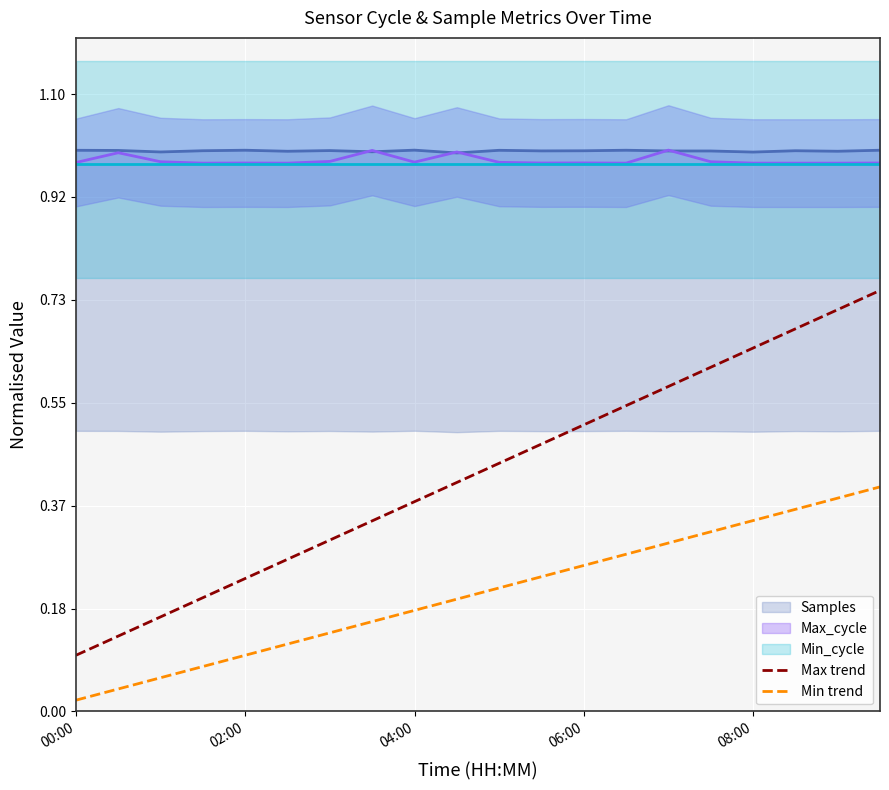

True or false: Max trend has a value of 1.3 at 19.

False